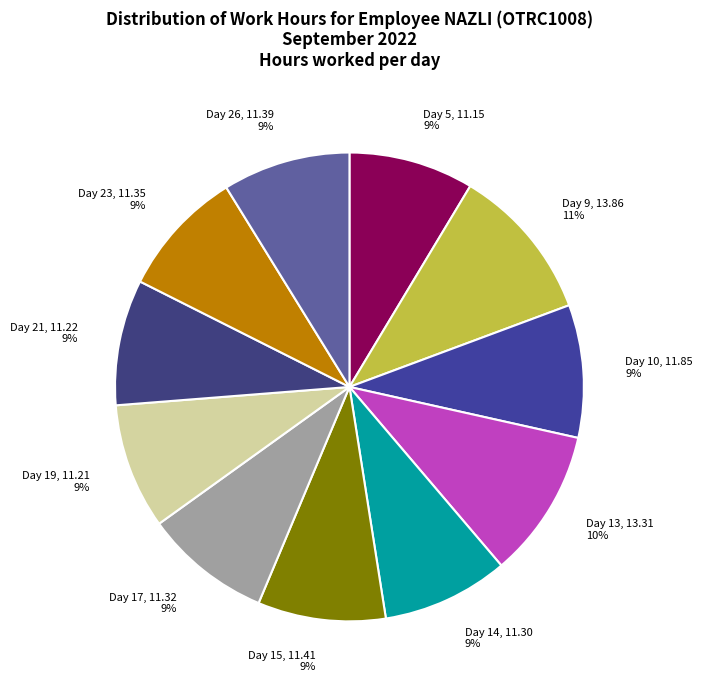

Is it true that Day 26 is 9% of the pie?

True